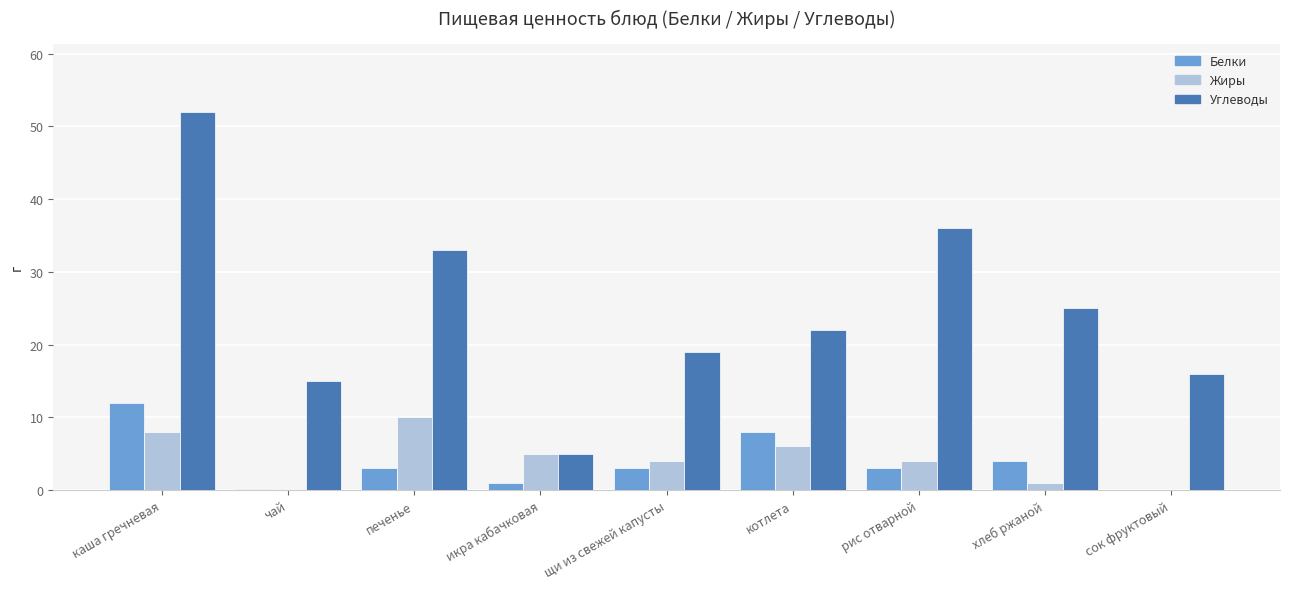

At which label does Углеводы reach its peak?

каша гречневая